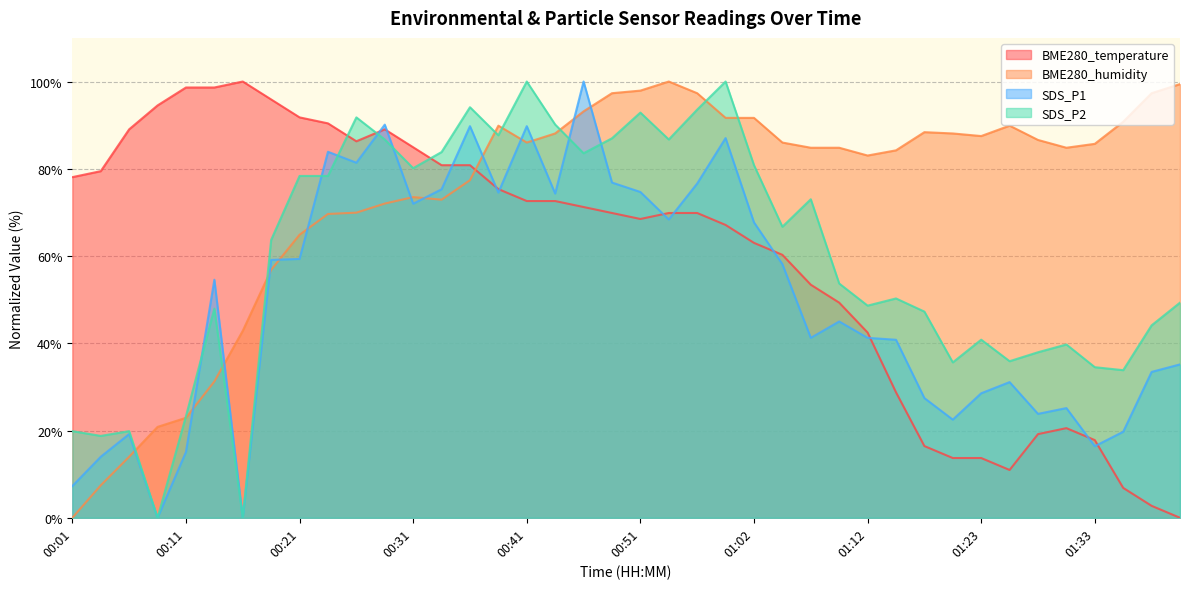

Which series changed the most between 00:06 and 01:07?

BME280_humidity